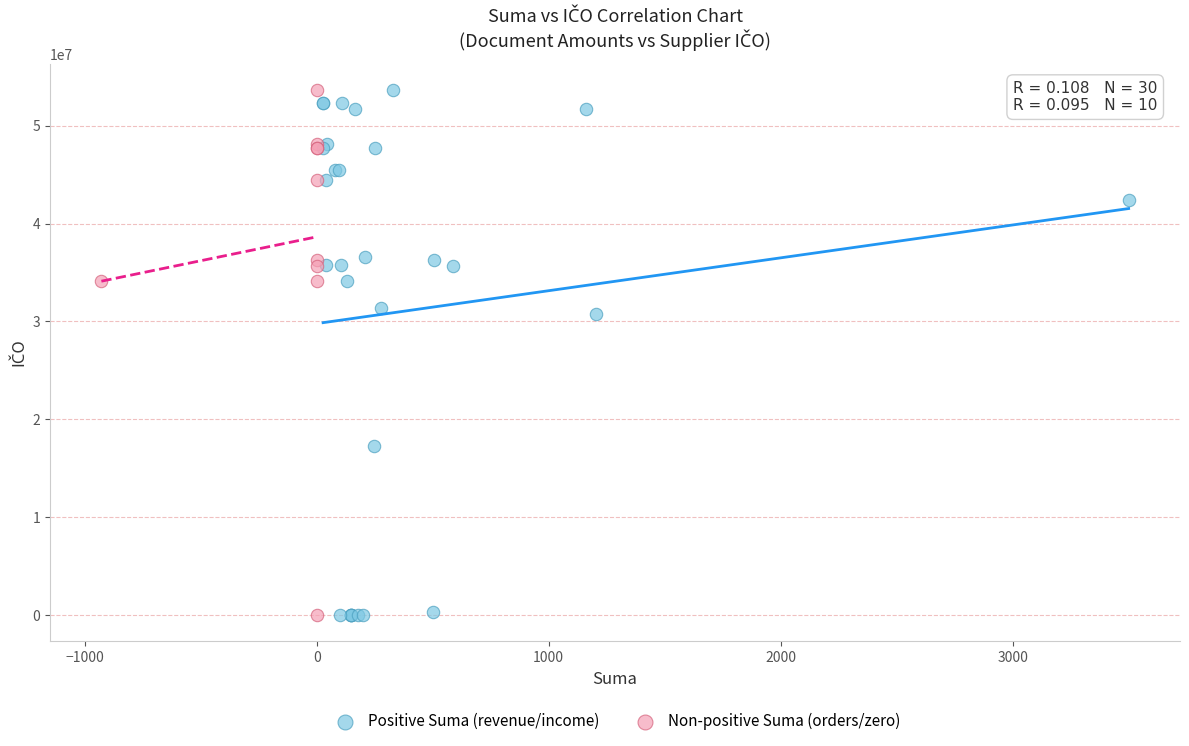

What are all the series names shown in the legend?

Positive Suma (revenue/income), Non-positive Suma (orders/zero)